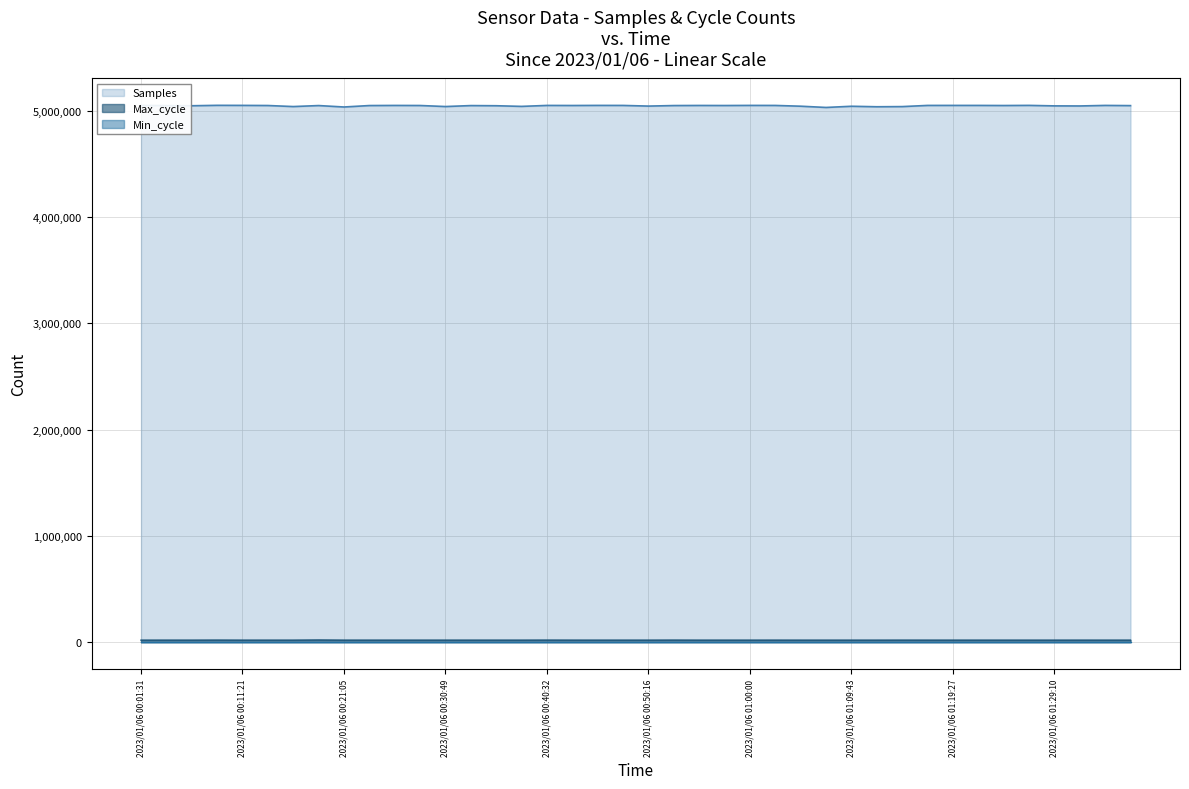

What is the total value across all series at 2023/01/06 00:57:34?

5070745